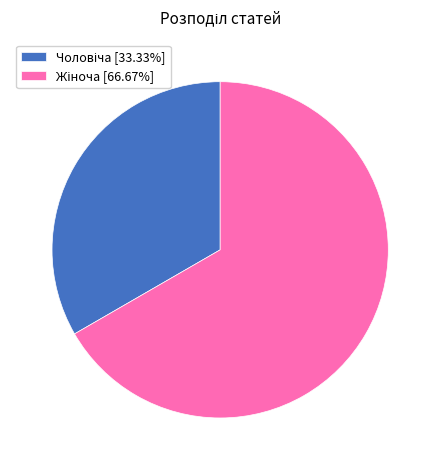

How many slices are in this pie chart?

2